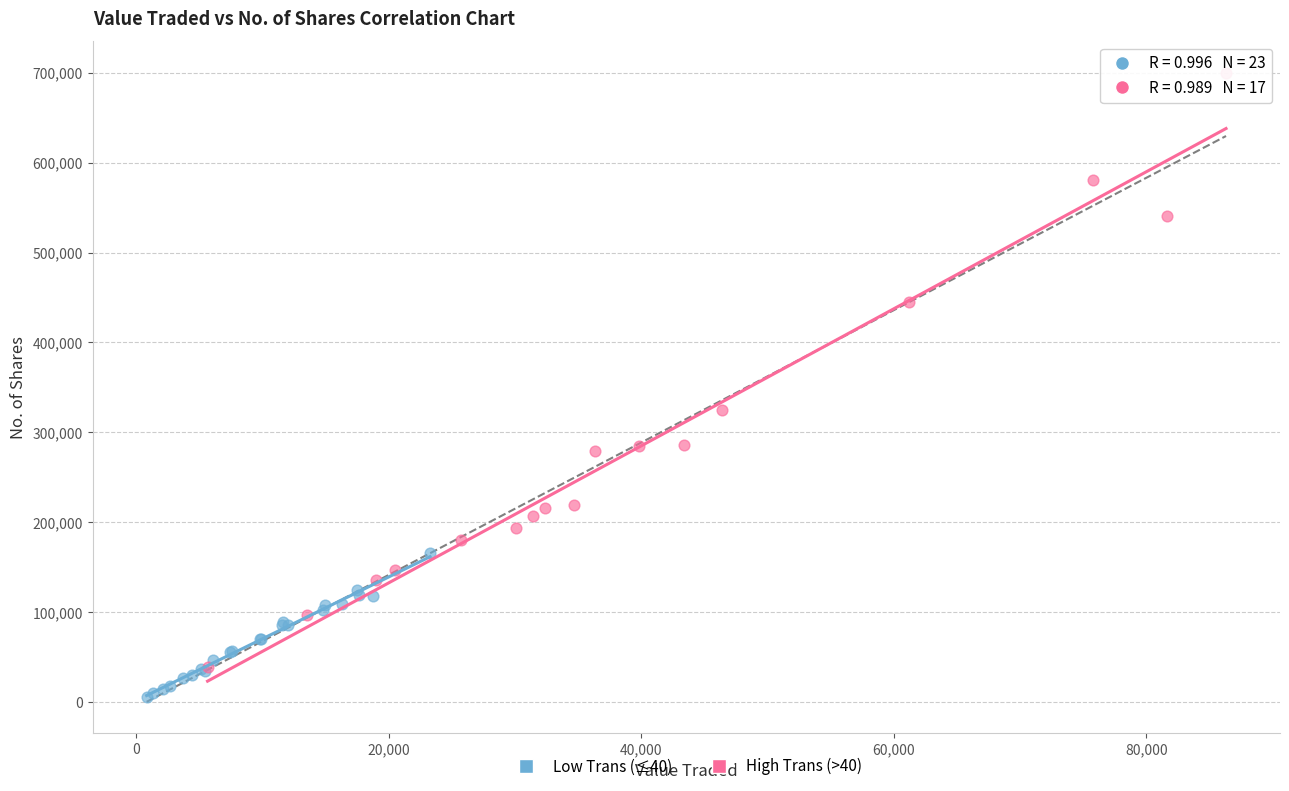

Which series reaches the maximum Y coordinate?

High Trans (>40)